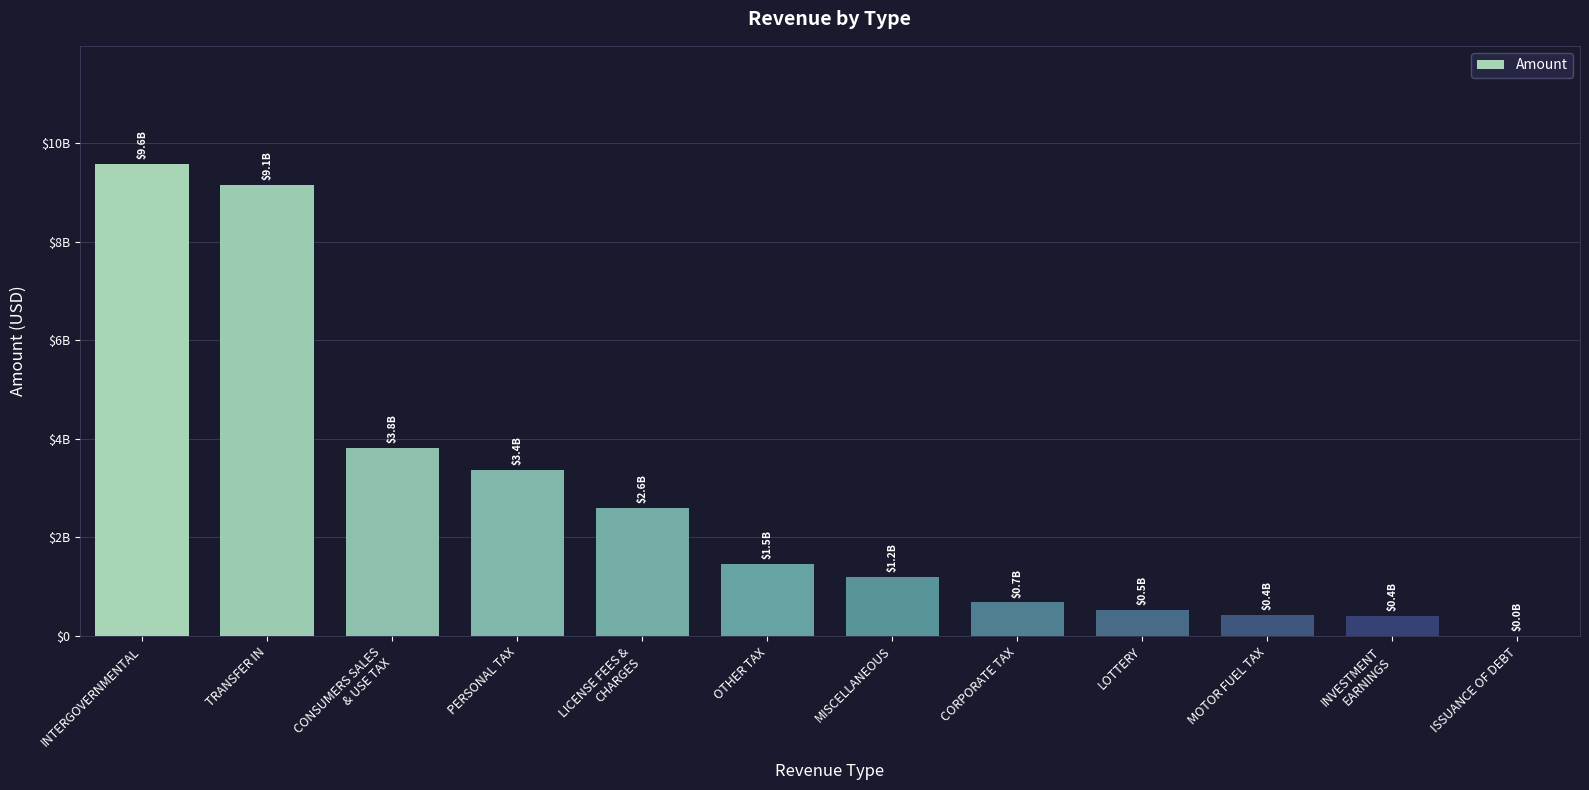

Reading right to left, list all the values displayed in this chart.

1665068.1	414139669.7	425321335.4	524027027.5	681568641.0	1200335870.6	1469407927.9	2595770479.6	3367579197.2	3808861165.1	9145908988.3	9573821045.5